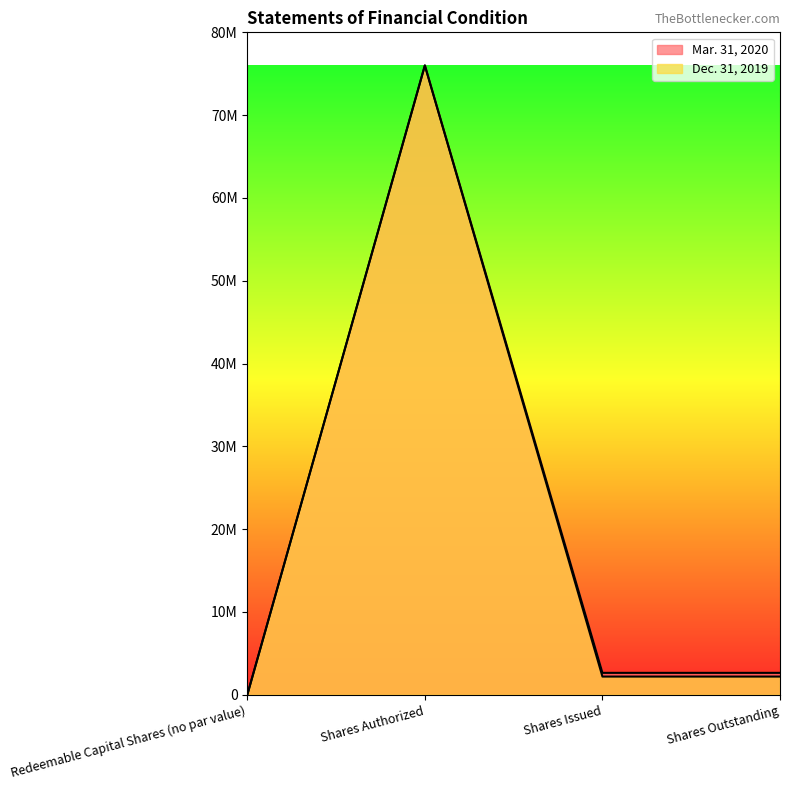

Where is Dec. 31, 2019 nearest to the value 38000000?

Shares Issued